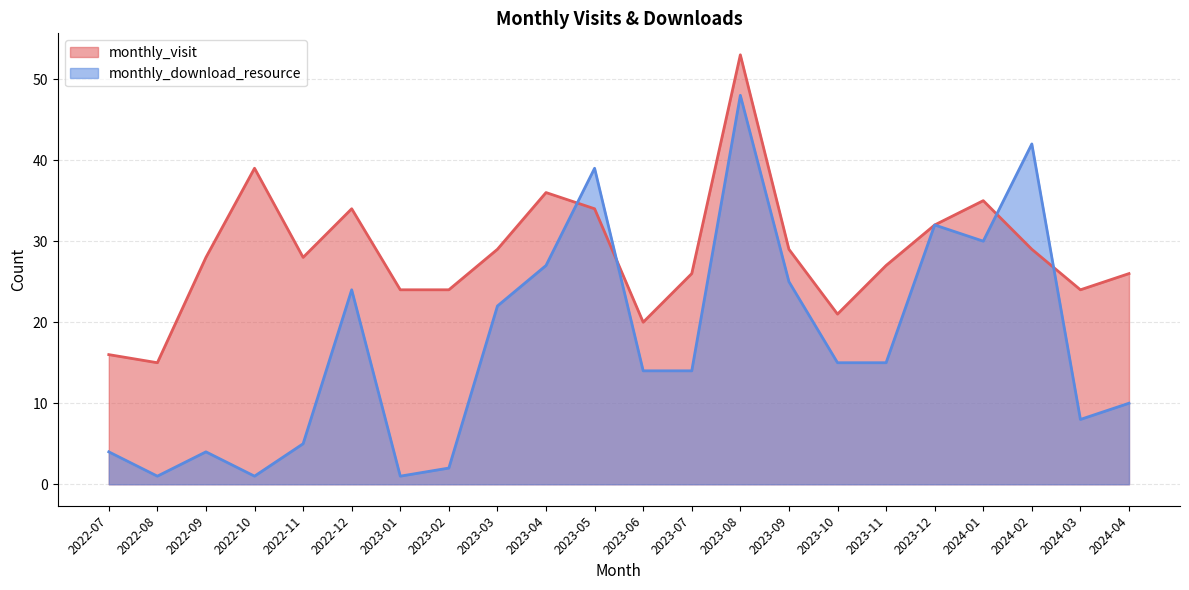

Reading left to right, list all the values displayed in this chart.

monthly_visit: 2022-07=16	2022-08=15	2022-09=28	2022-10=39	2022-11=28	2022-12=34	2023-01=24	2023-02=24	2023-03=29	2023-04=36	2023-05=34	2023-06=20	2023-07=26	2023-08=53	2023-09=29	2023-10=21	2023-11=27	2023-12=32	2024-01=35	2024-02=29	2024-03=24	2024-04=26
monthly_download_resource: 2022-07=4	2022-08=1	2022-09=4	2022-10=1	2022-11=5	2022-12=24	2023-01=1	2023-02=2	2023-03=22	2023-04=27	2023-05=39	2023-06=14	2023-07=14	2023-08=48	2023-09=25	2023-10=15	2023-11=15	2023-12=32	2024-01=30	2024-02=42	2024-03=8	2024-04=10